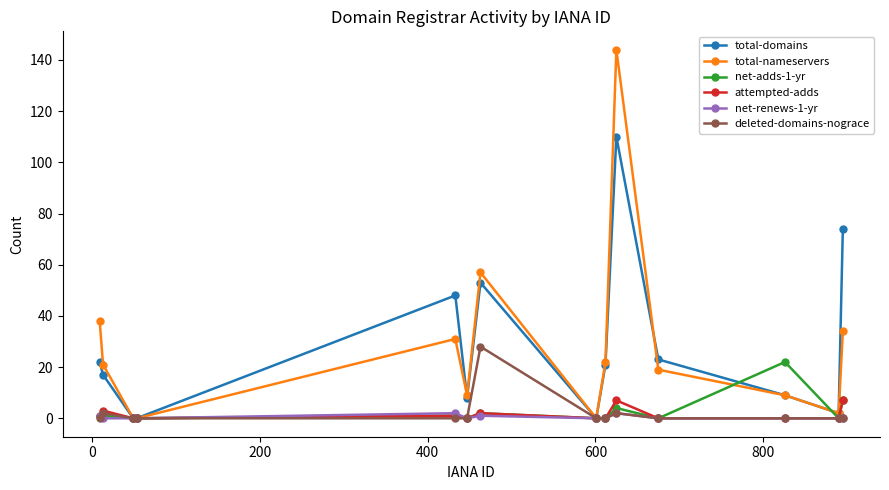

Which series has the widest spread of values?

total-nameservers